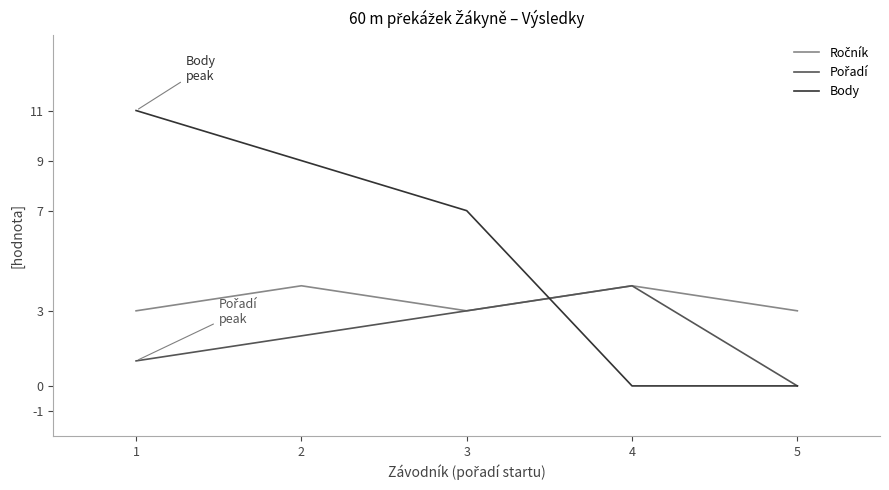

What is the highest value of the Body series?

11